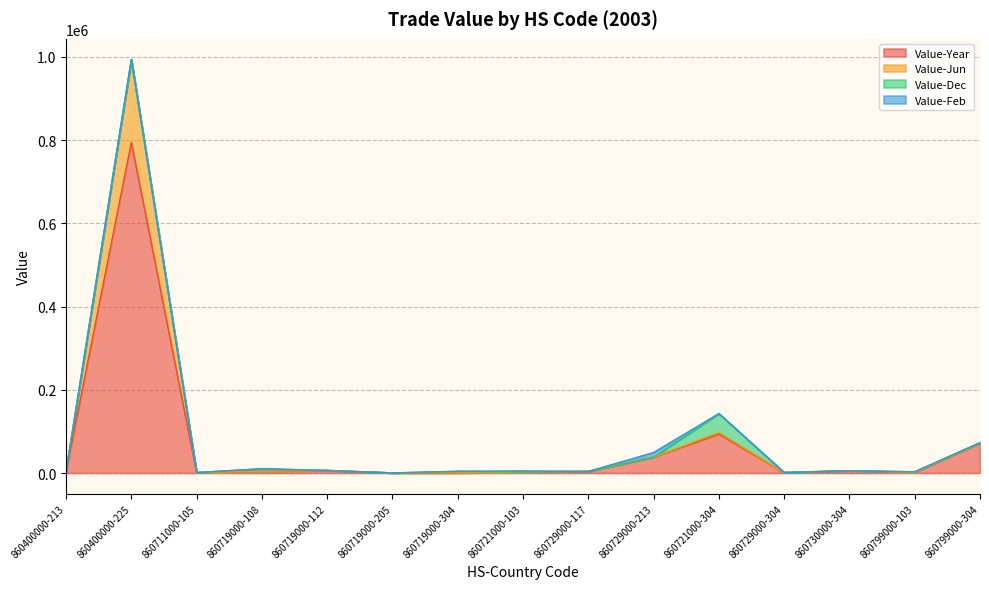

What is the difference between the maximum and minimum values in the Value-Year series?

794271